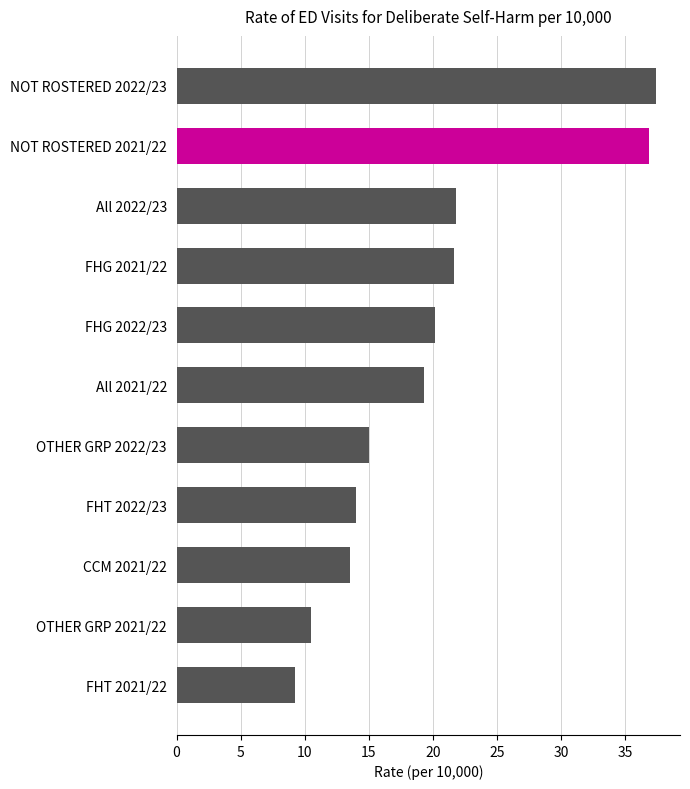

What is the label of the 1st bar from the top?

NOT ROSTERED 2022/23